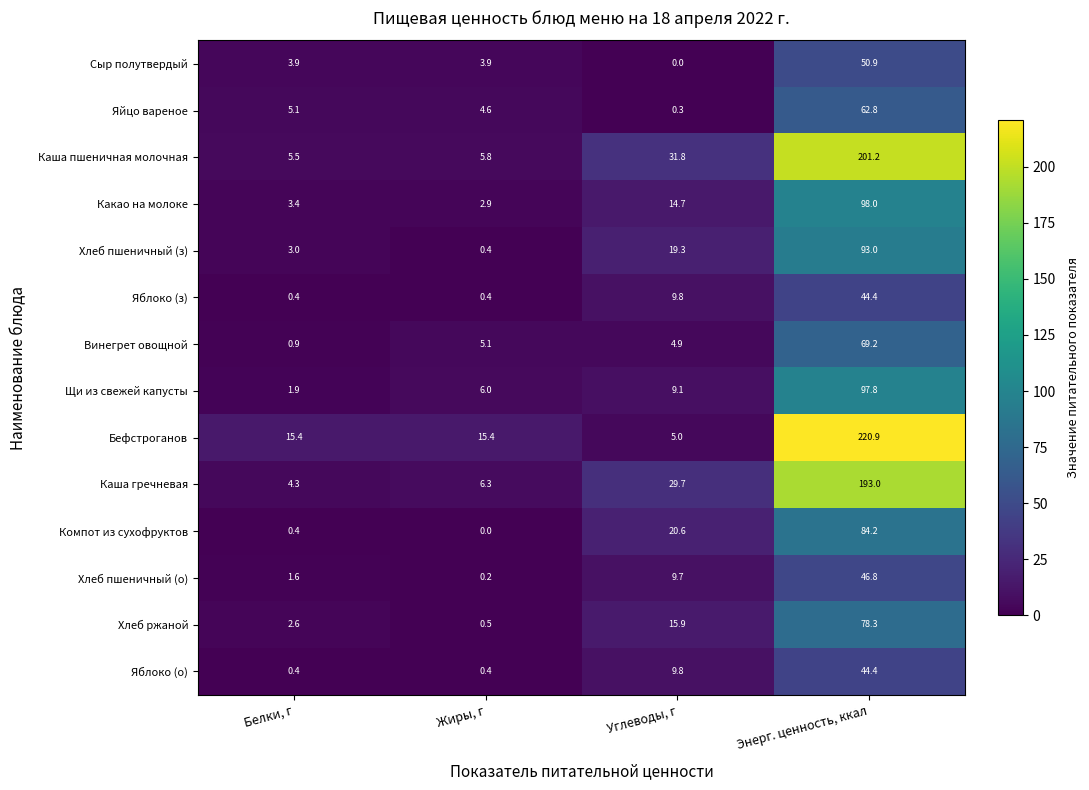

What is the lowest value of the Яйцо вареное series?

0.3